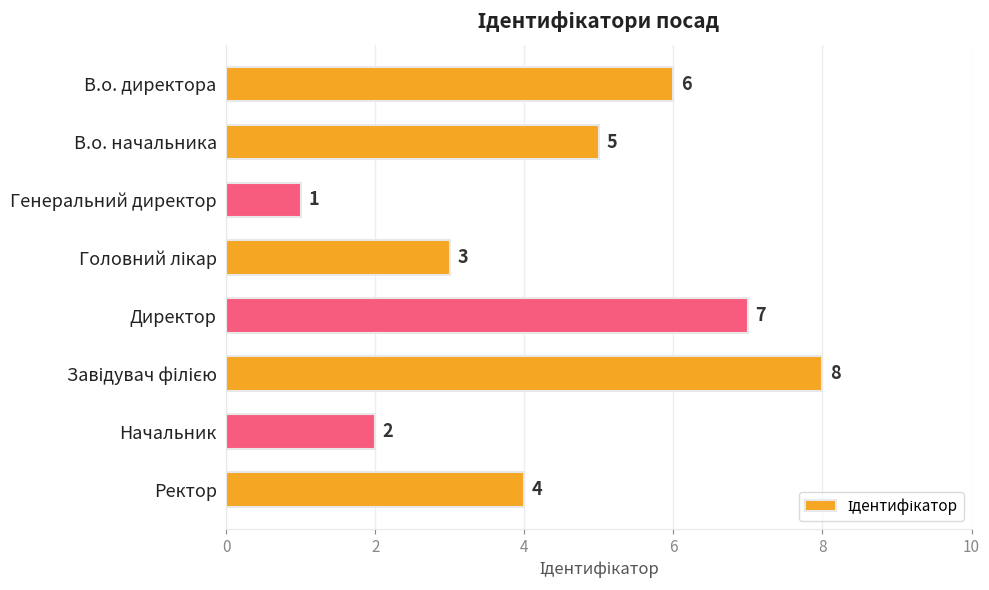

What is the label of the 4th bar from the bottom?

Директор